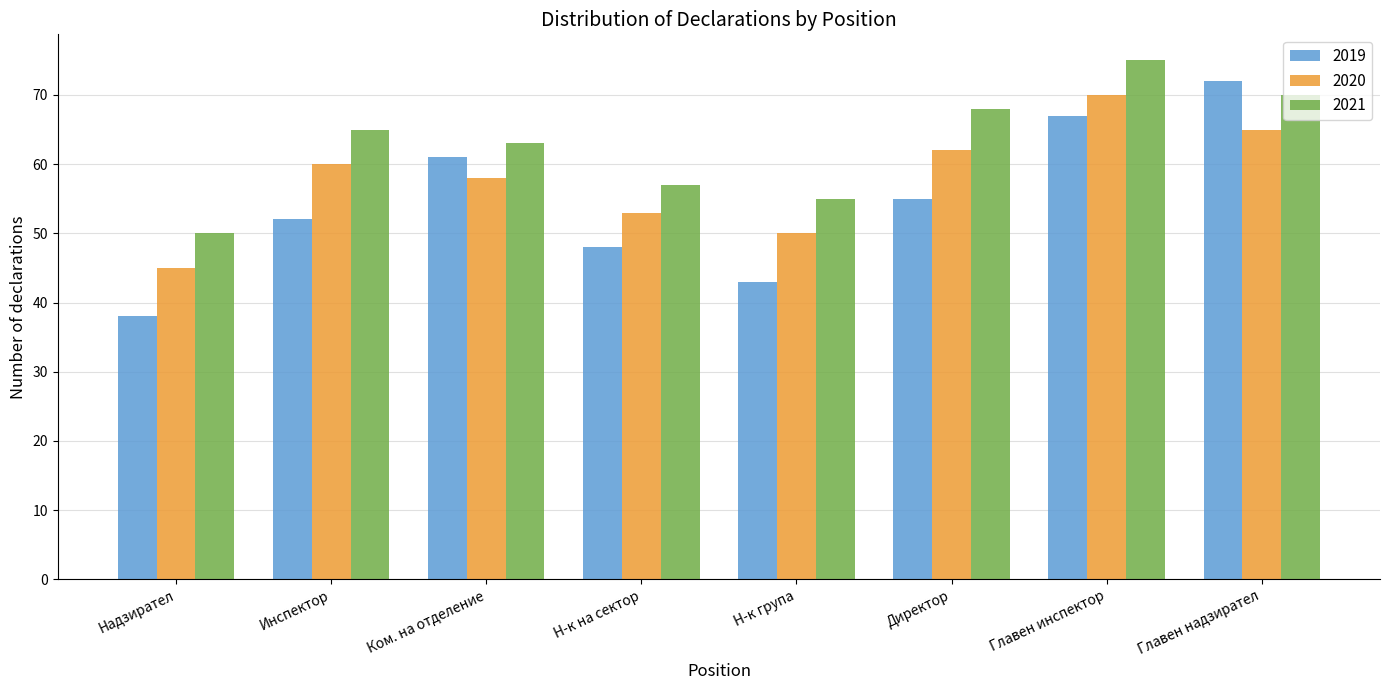

What value does the 2020 series have at Главен инспектор, to the nearest 10?

70